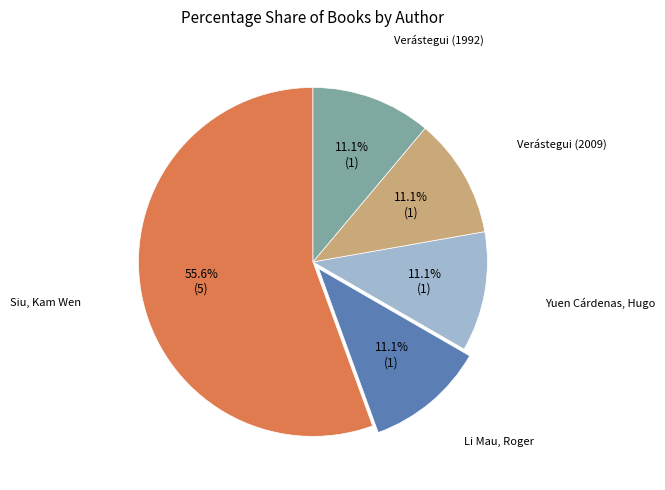

Does any single category account for the majority?

Yes